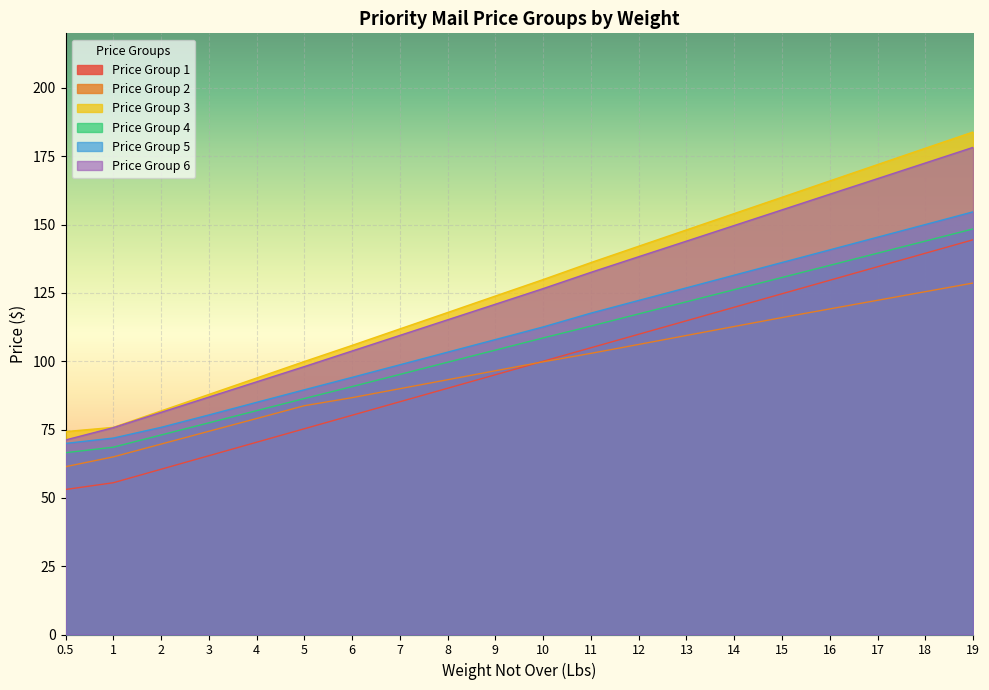

Which category has the highest value across all series?

19